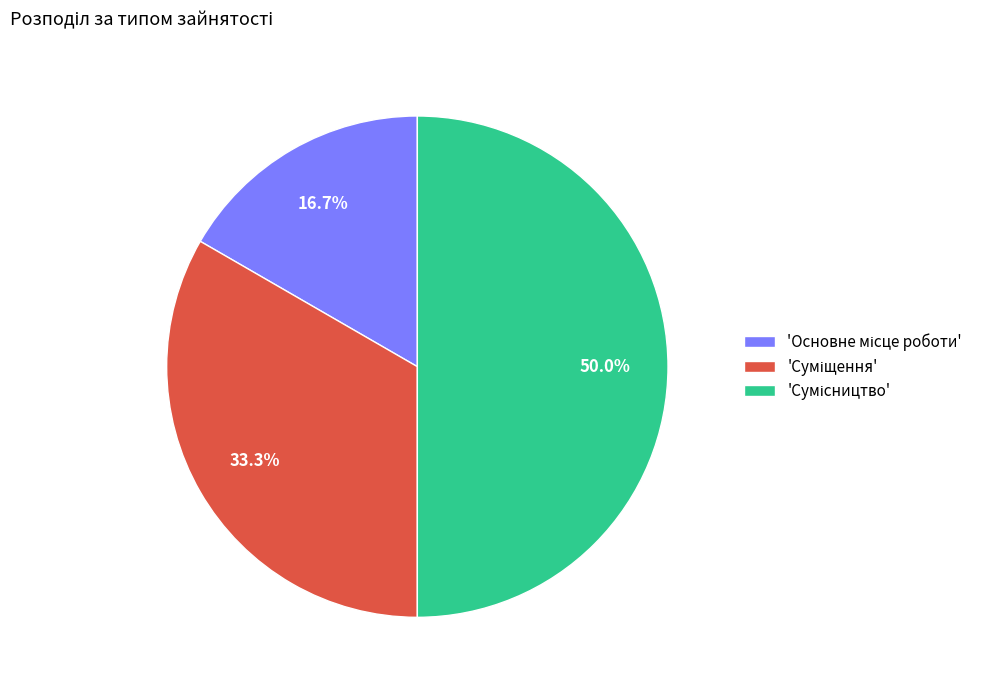

How many segments does this pie chart have?

3